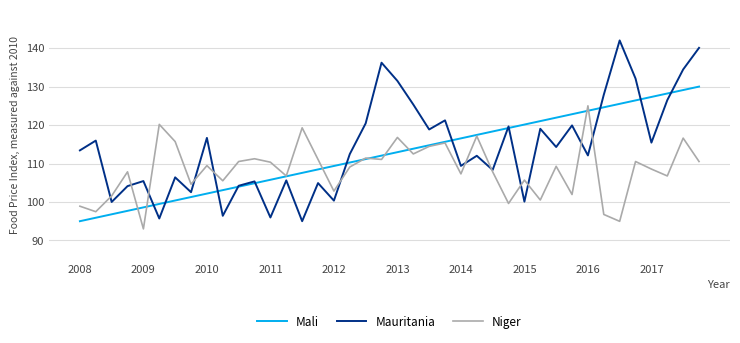

What is the difference between the second highest and minimum values in the Mali series?

34.1